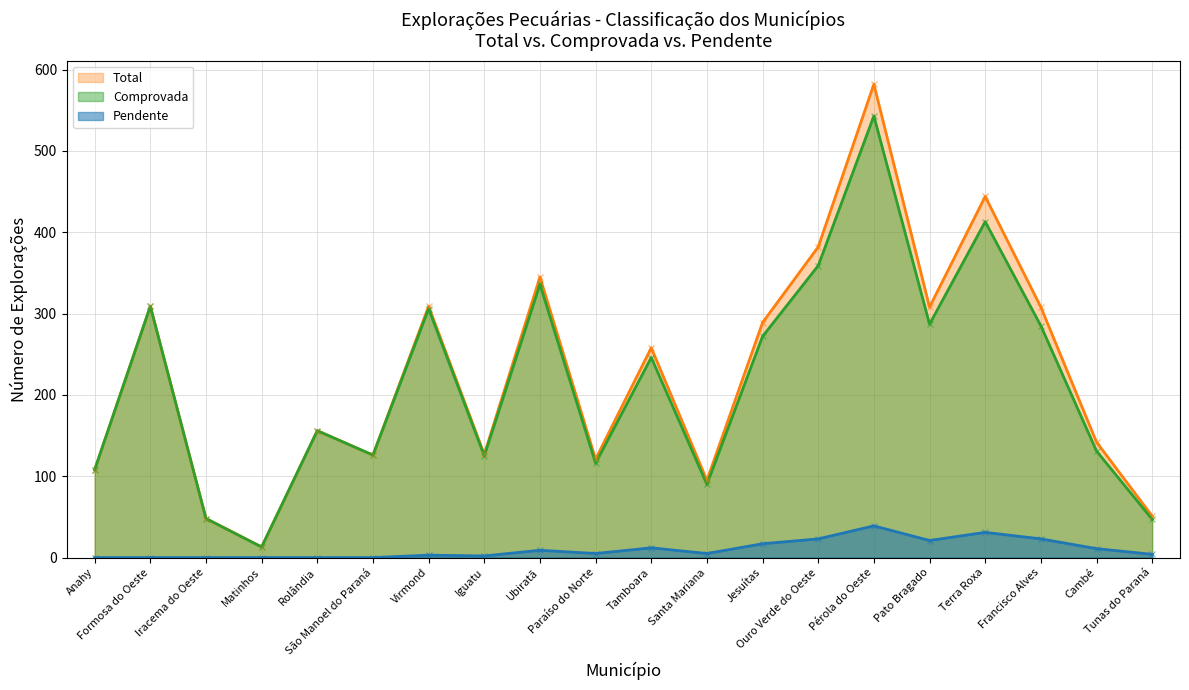

Reading left to right, what are all the values shown in this chart?

Total: Anahy=108	Formosa do Oeste=309	Iracema do Oeste=48	Matinhos=13	Rolândia=156	São Manoel do Paraná=126	Virmond=309	Iguatu=127	Ubiratã=345	Paraíso do Norte=121	Tamboara=258	Santa Mariana=95	Jesuítas=289	Ouro Verde do Oeste=382	Pérola do Oeste=582	Pato Bragado=308	Terra Roxa=444	Francisco Alves=308	Cambé=142	Tunas do Paraná=51
Comprovada: Anahy=108	Formosa do Oeste=309	Iracema do Oeste=48	Matinhos=13	Rolândia=156	São Manoel do Paraná=126	Virmond=306	Iguatu=125	Ubiratã=336	Paraíso do Norte=116	Tamboara=246	Santa Mariana=90	Jesuítas=272	Ouro Verde do Oeste=359	Pérola do Oeste=543	Pato Bragado=287	Terra Roxa=413	Francisco Alves=285	Cambé=131	Tunas do Paraná=47
Pendente: Anahy=0	Formosa do Oeste=0	Iracema do Oeste=0	Matinhos=0	Rolândia=0	São Manoel do Paraná=0	Virmond=3	Iguatu=2	Ubiratã=9	Paraíso do Norte=5	Tamboara=12	Santa Mariana=5	Jesuítas=17	Ouro Verde do Oeste=23	Pérola do Oeste=39	Pato Bragado=21	Terra Roxa=31	Francisco Alves=23	Cambé=11	Tunas do Paraná=4